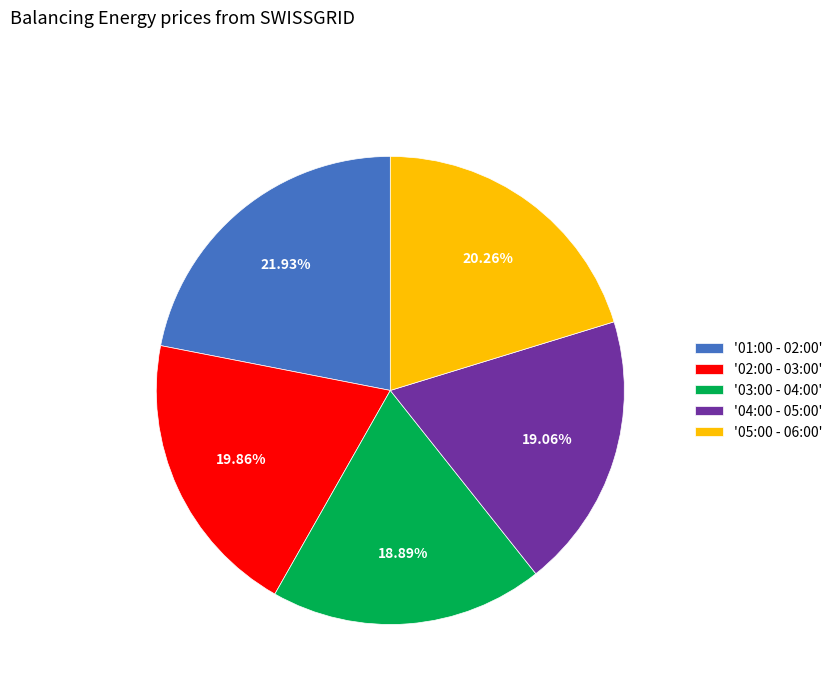

To the nearest percent, what is the difference between the largest and smallest slice percentages?

3%